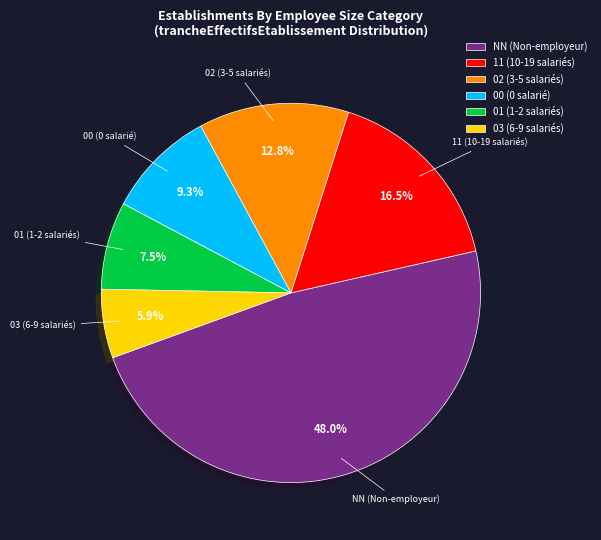

Does 01 represent more than half of the total?

No